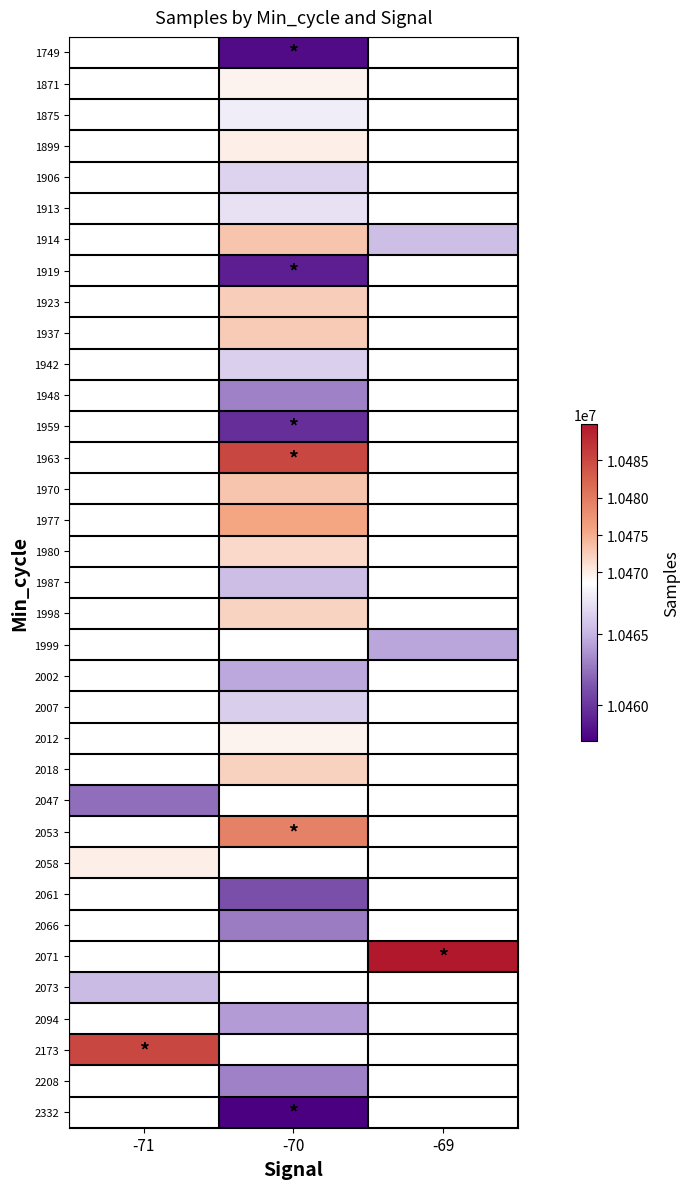

The 2007 series shows 10466291.0 at -70. True or false?

True